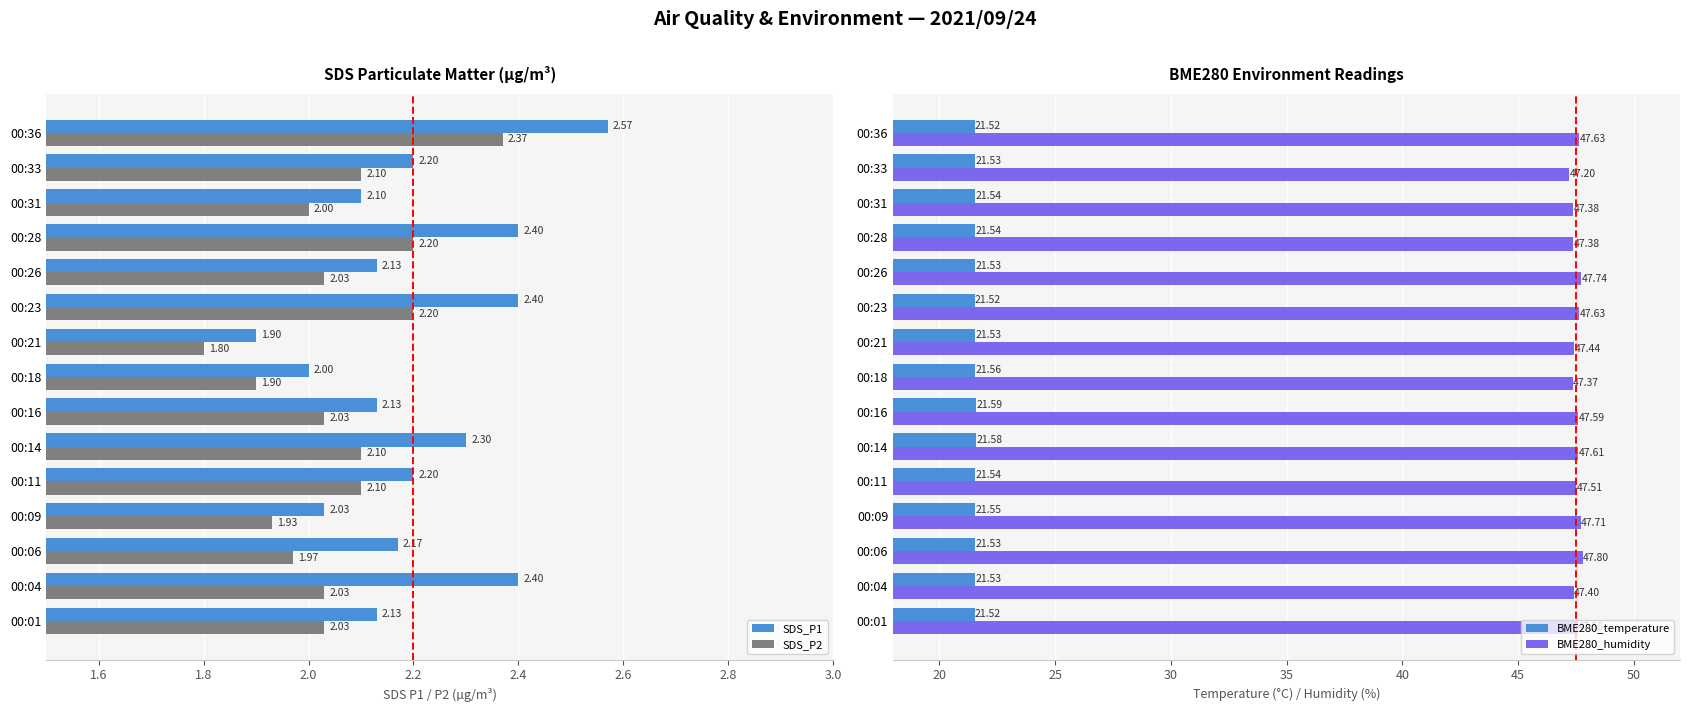

What is the difference between the second highest and second lowest values in the SDS_P1 series?

0.4